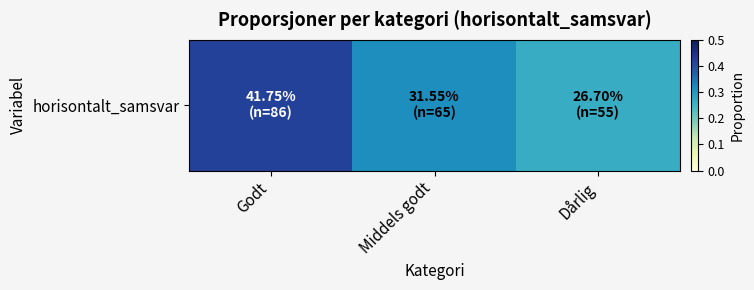

What is the difference between the maximum and minimum values?

0.2